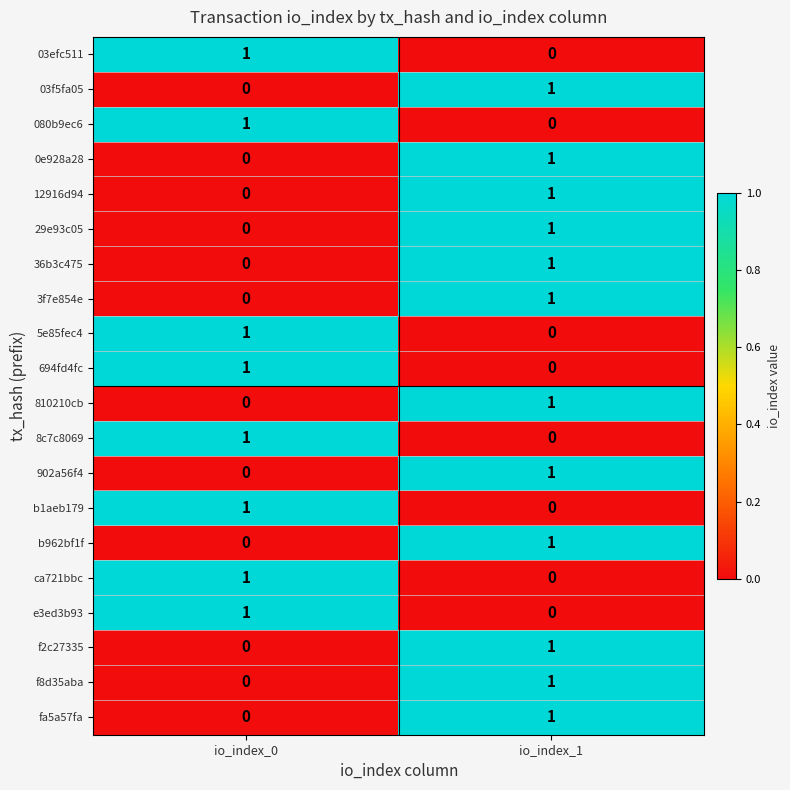

Count the number of data series in this chart.

20